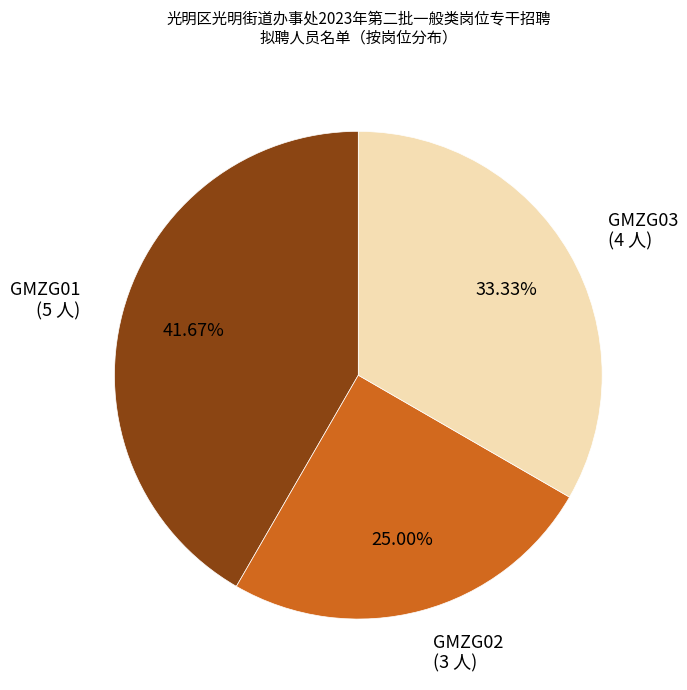

What is the ratio of the value at GMZG02 to the value at GMZG01?

0.6